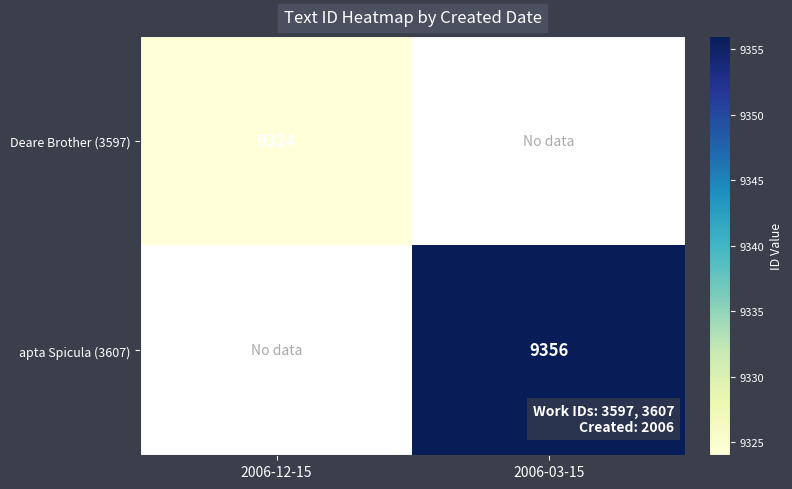

Is it true that Deare Brother (3597) equals 14331 at 2006-12-15?

False